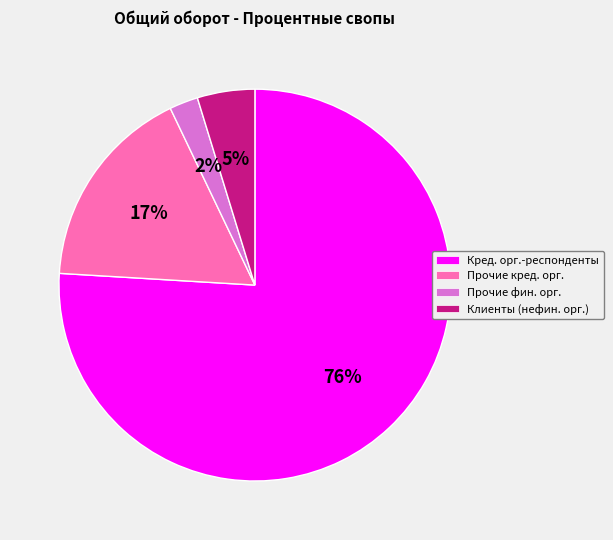

To the nearest percent, what is the difference between the largest and smallest slice percentages?

74%